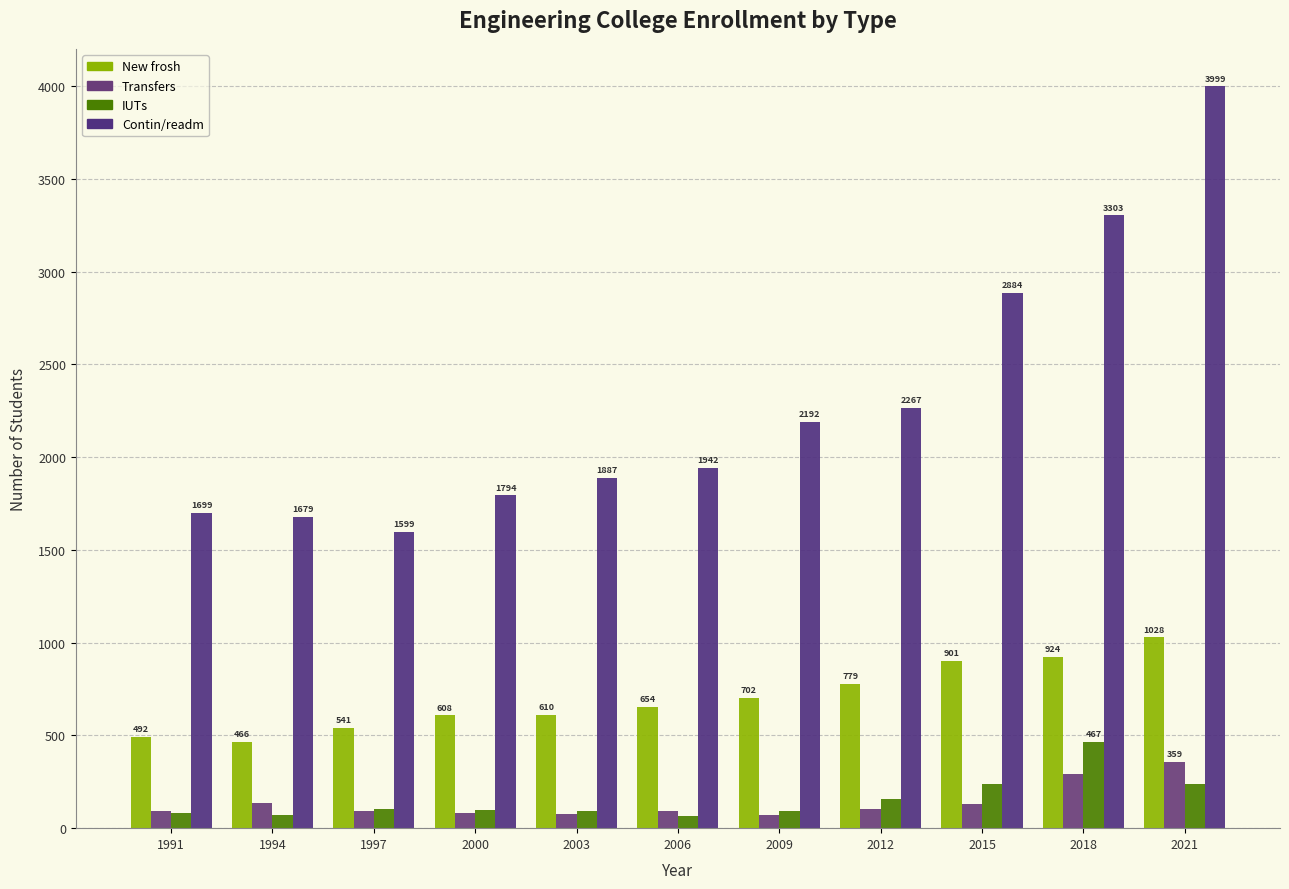

Which has a higher value, 2009 or 2003?

2009